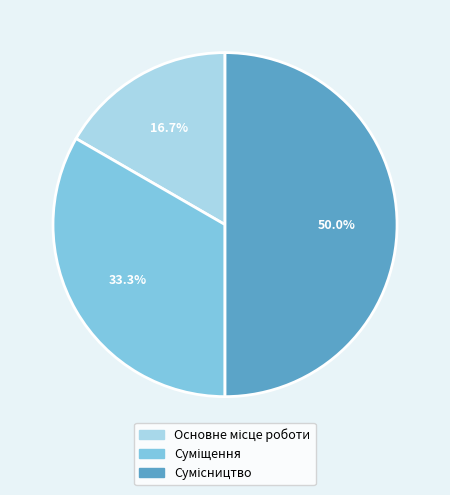

Which slice is the smallest?

Основне місце роботи